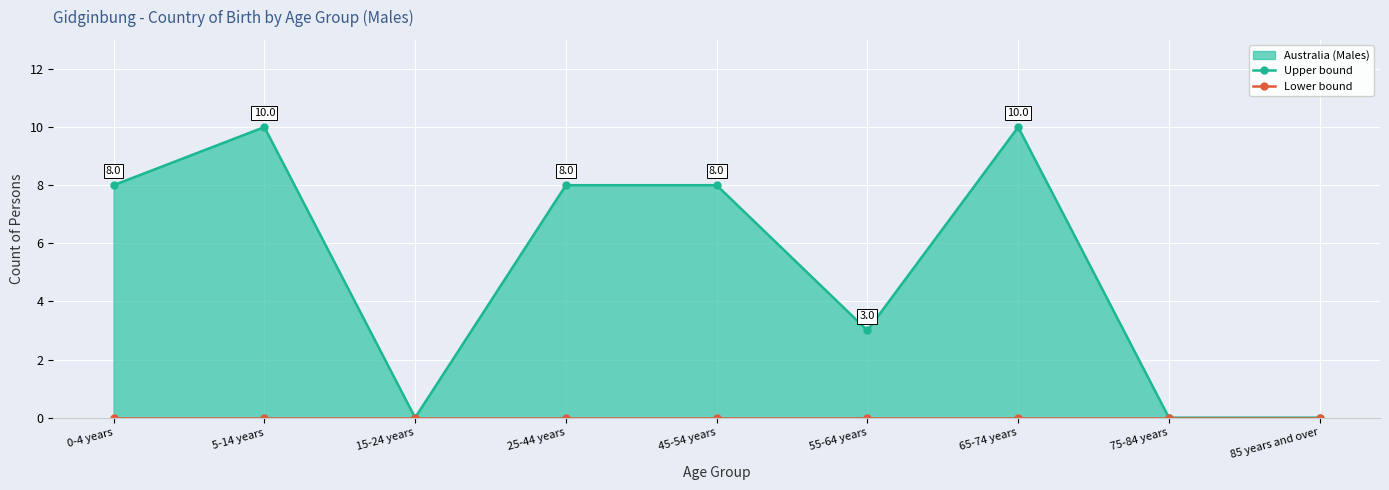

Reading right to left, what are all the values shown in this chart?

Upper bound: 85 years and over=0	75-84 years=0	65-74 years=10	55-64 years=3	45-54 years=8	25-44 years=8	15-24 years=0	5-14 years=10	0-4 years=8
Lower bound: 85 years and over=0	75-84 years=0	65-74 years=0	55-64 years=0	45-54 years=0	25-44 years=0	15-24 years=0	5-14 years=0	0-4 years=0